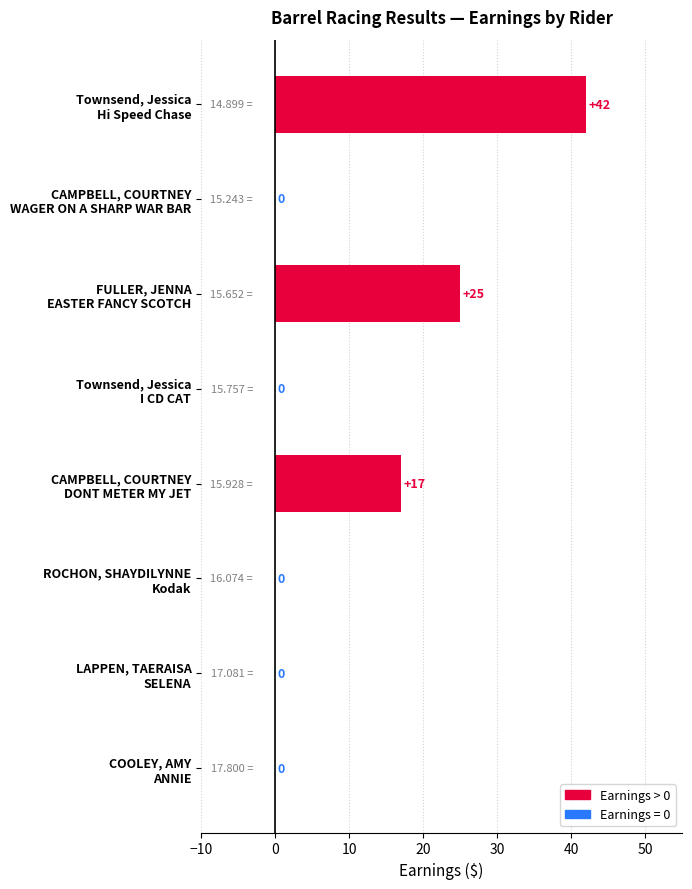

What is the sum of all values?

84